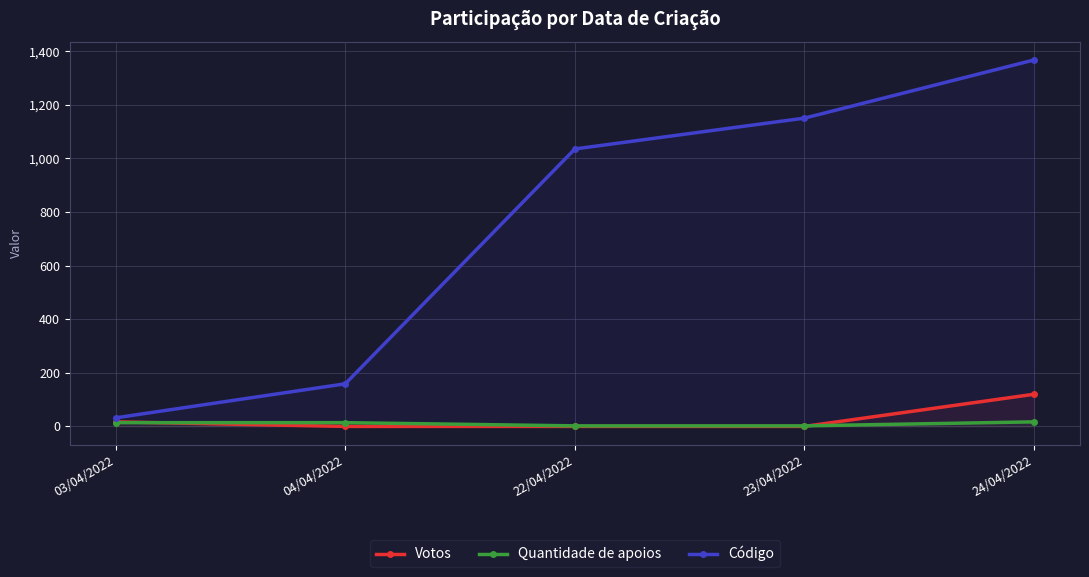

What is the spread (max minus min) of values at 24/04/2022?

1350